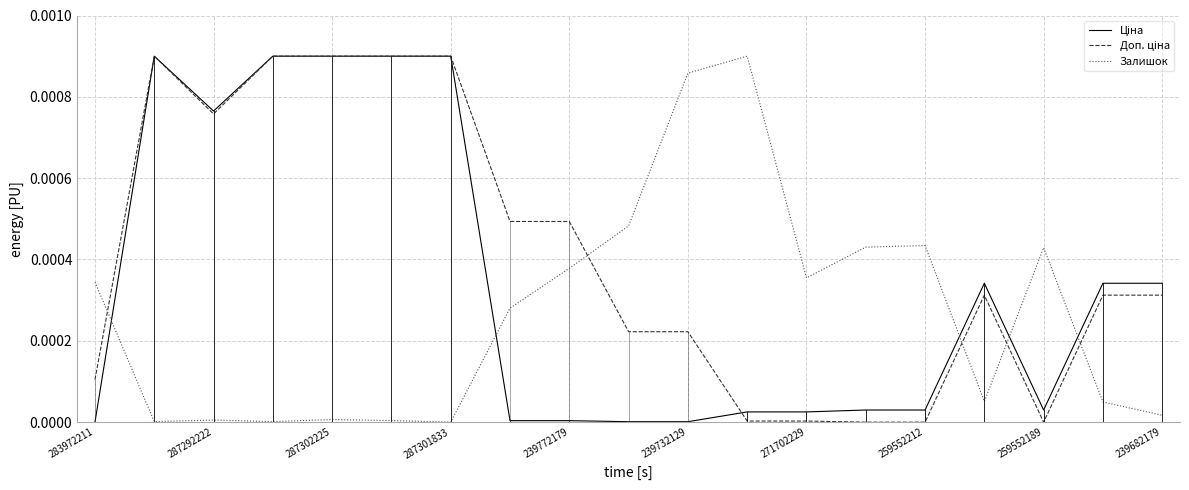

How many categories are shown in the chart?

19